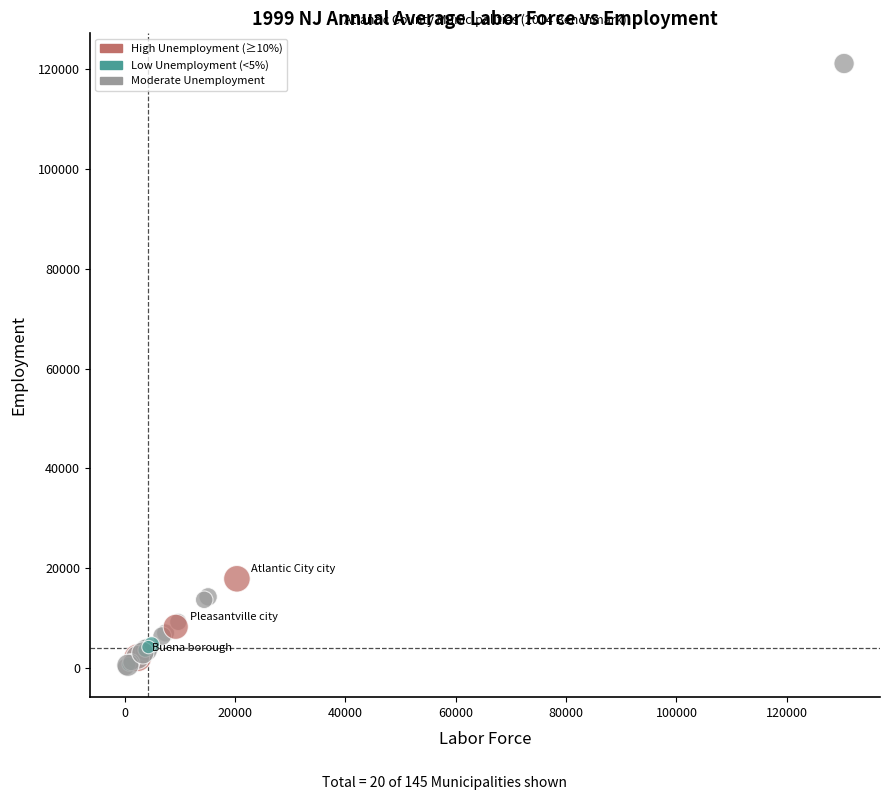

What Y value in the scatter plot is closest to 60675?

17880